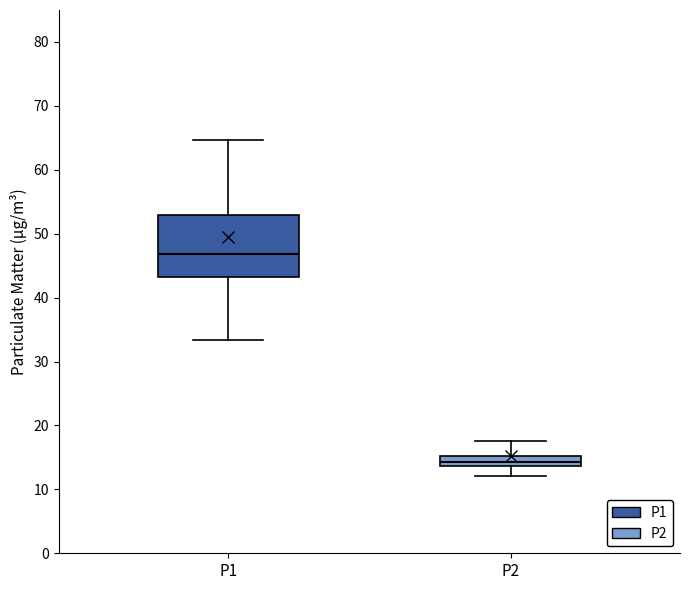

Reading left to right, read every box against the y-axis: the position of its median line, the range the box covers, and the ends of its whiskers. The values are not printed on the chart, so give them approximately, as read against the axis.

P1: median 47, box 43 to 53, whiskers 33 to 65
P2: median 14 (inside the box), box 14 to 15, whiskers 12 to 18